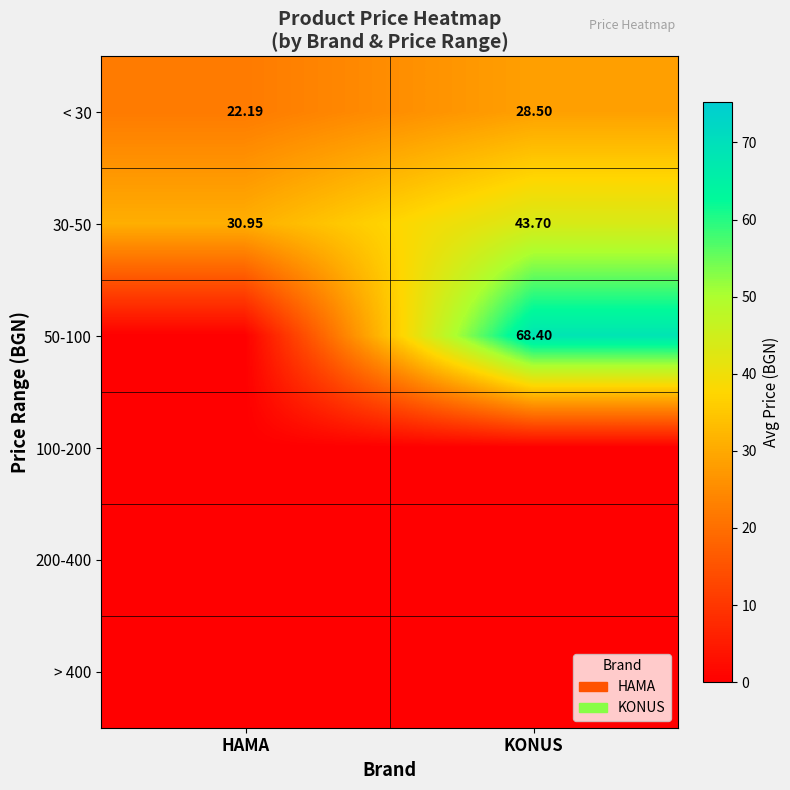

Is the value of 50-100 at KONUS greater than the value of 30-50 at HAMA?

Yes